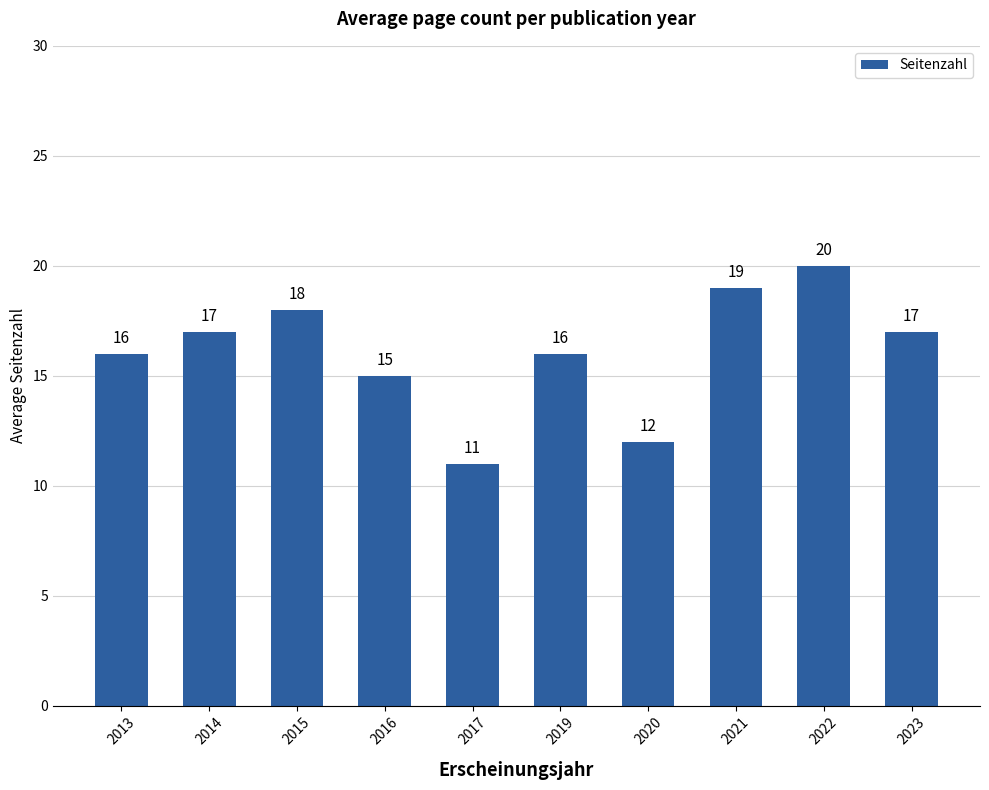

Does the chart contain any negative values?

No